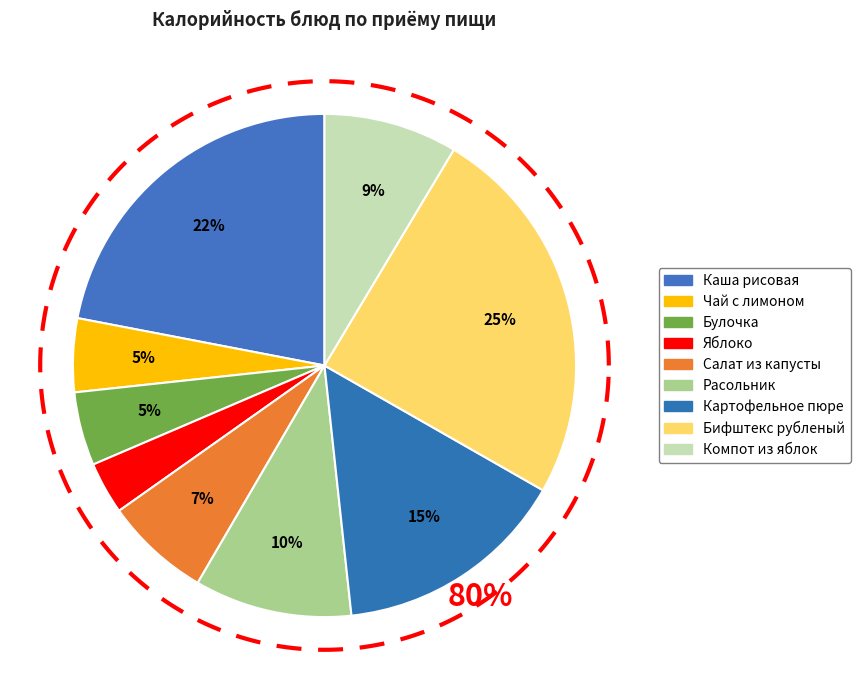

Which slice is the smallest?

Яблоко